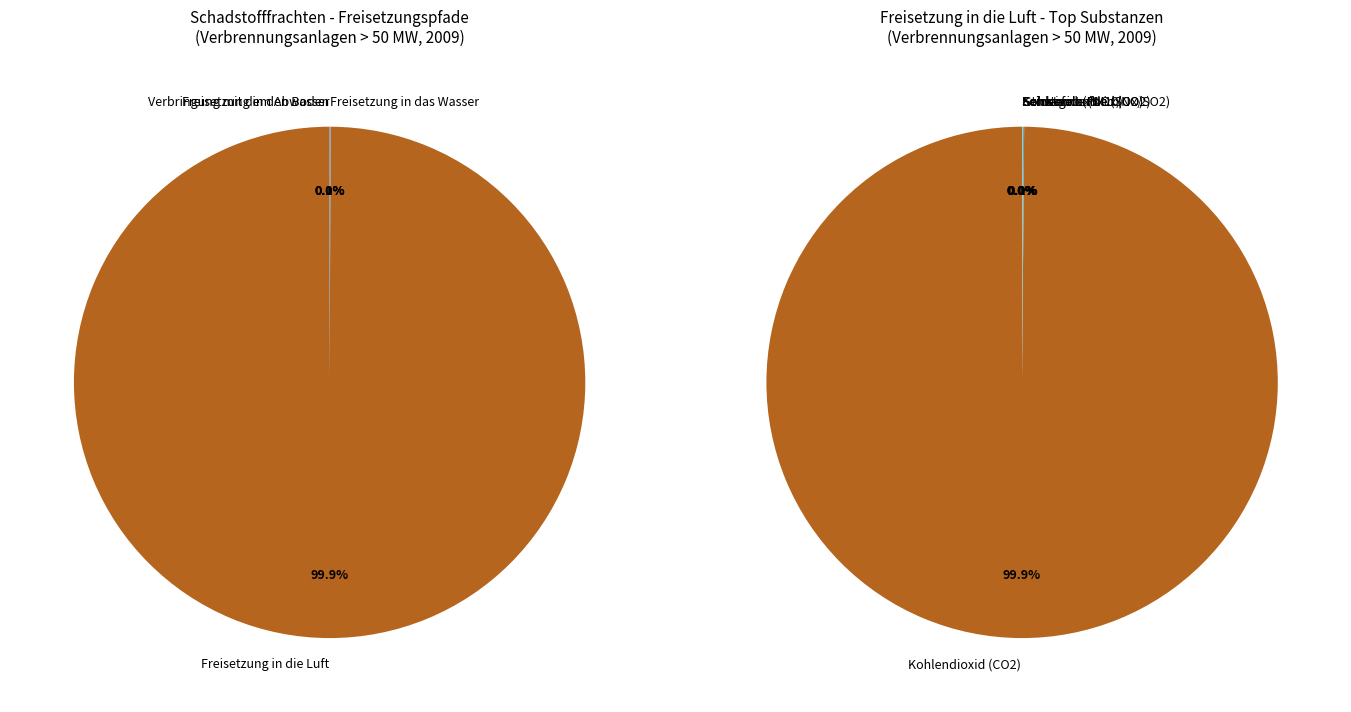

Count the number of slices in the pie.

21